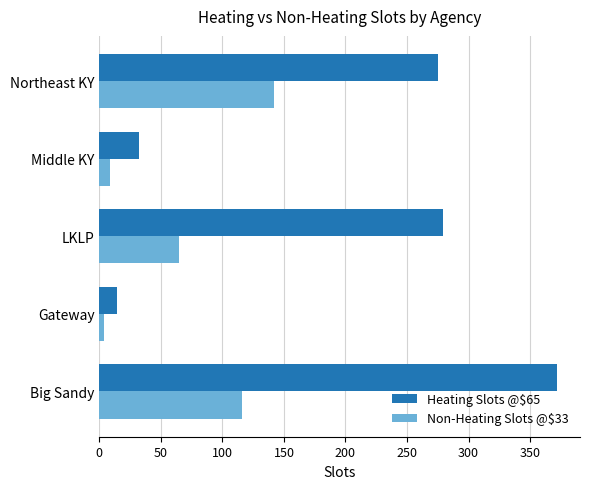

At how many categories does at least one series exceed 214?

3